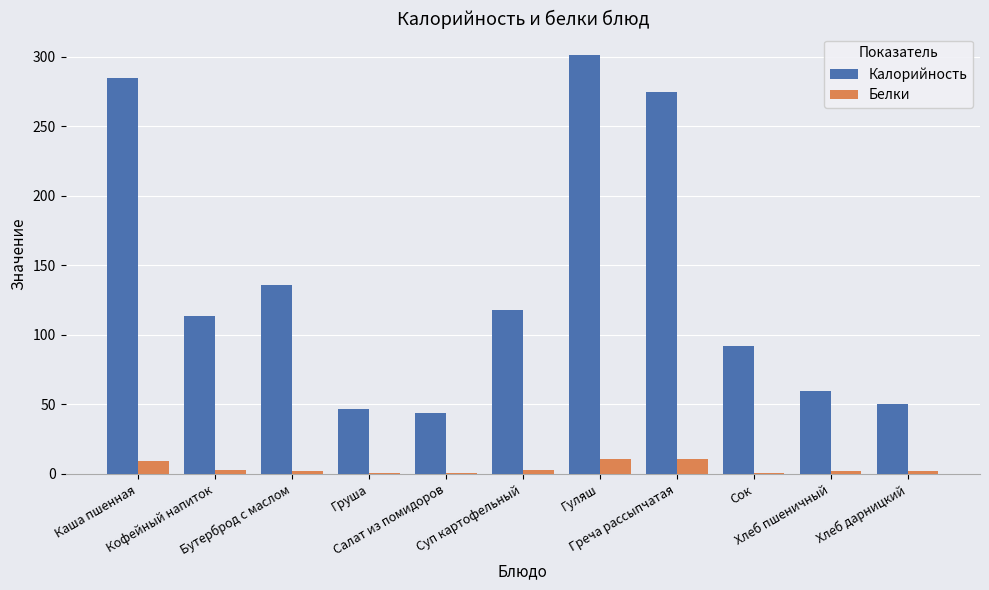

What is the sum of all Белки values?

45.7